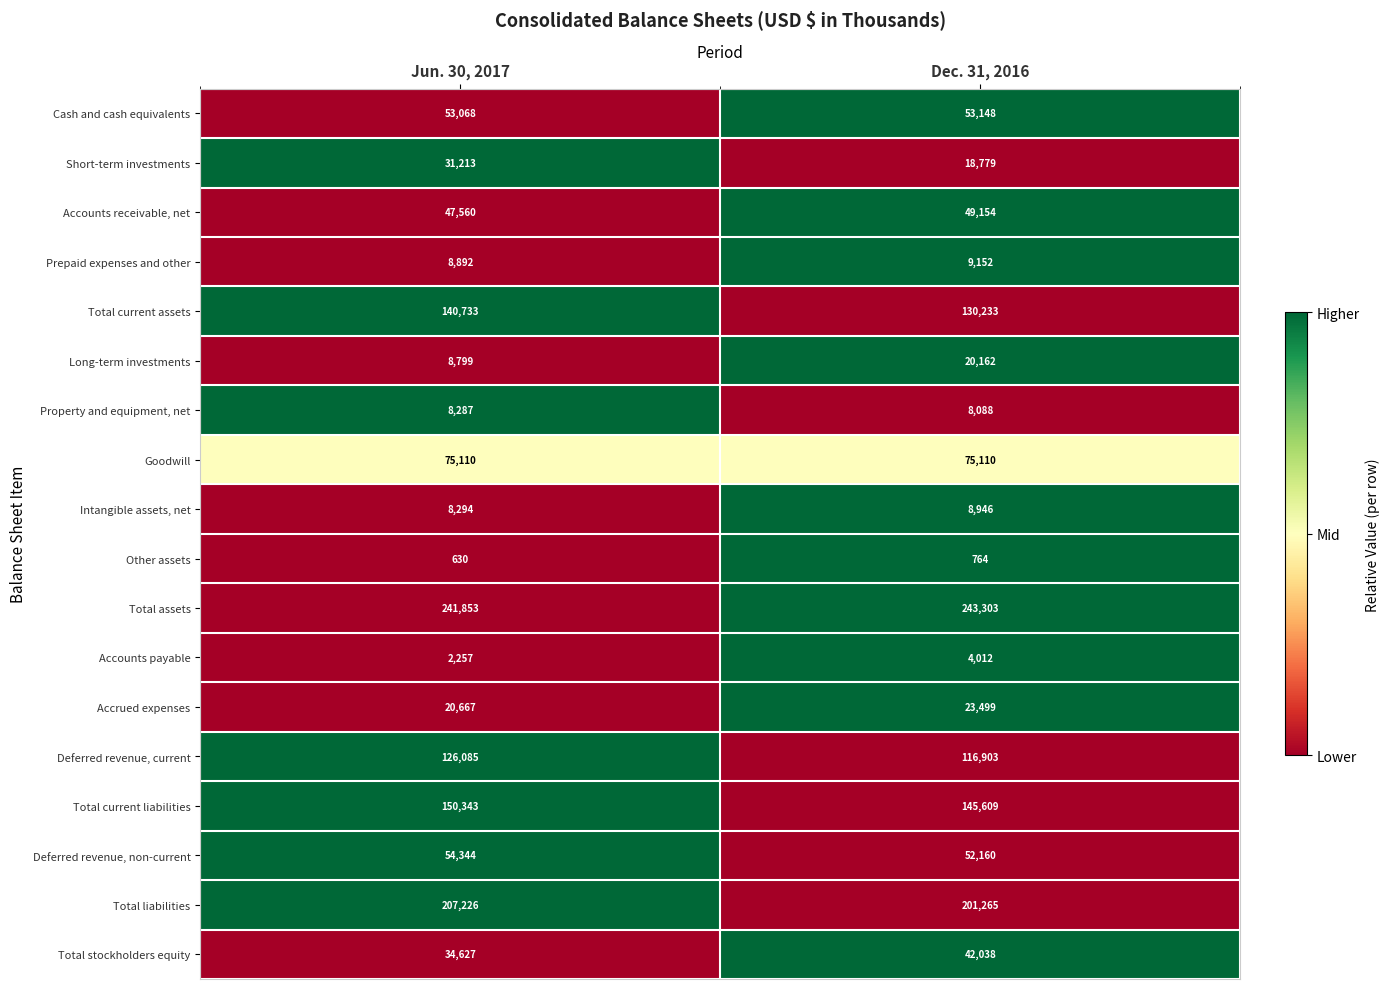

How many categories are shown in the chart?

2